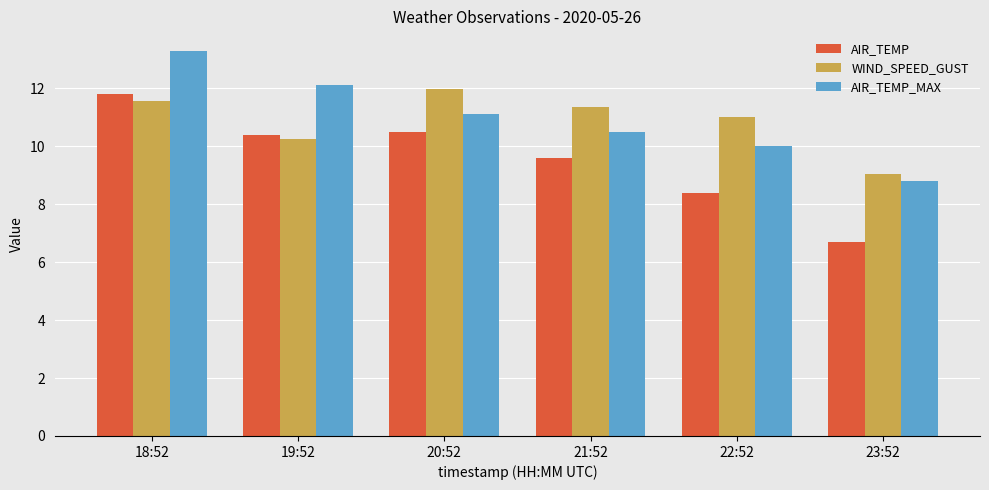

True or false: AIR_TEMP_MAX has a value of 13.3 at 18:52.

True